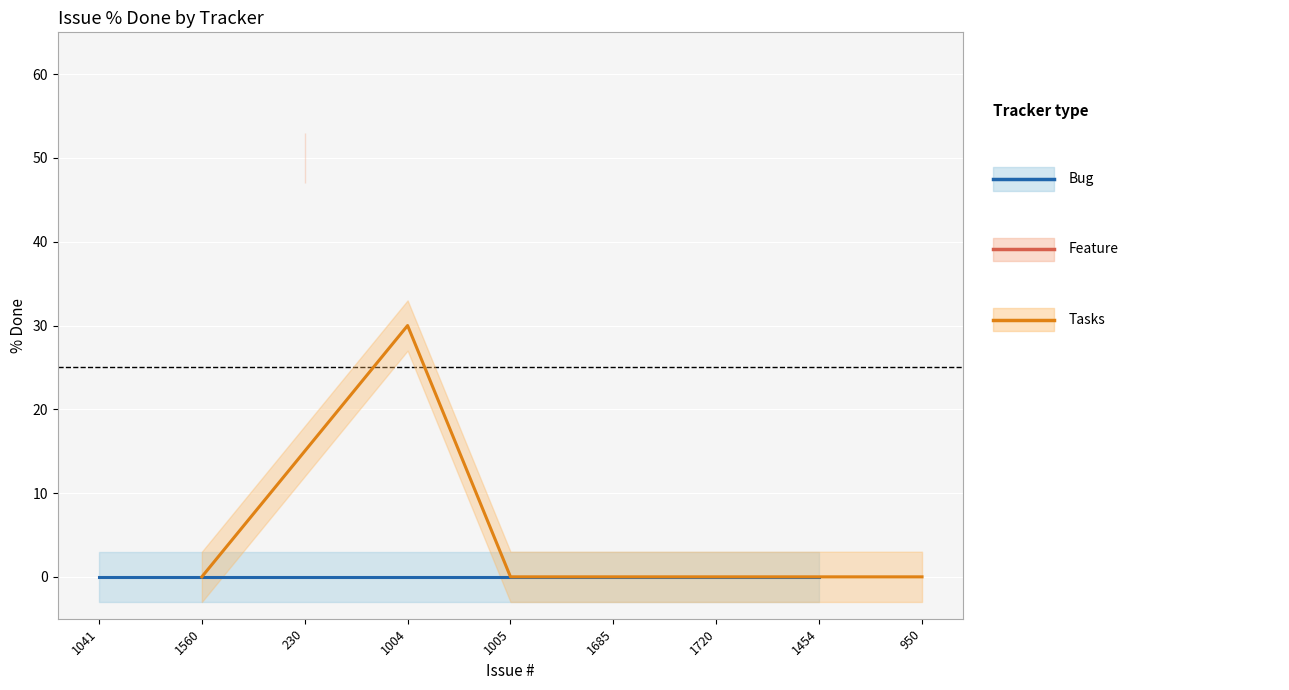

Reading left to right, what are all the values shown in this chart?

1041=0	1560=0	230=50	1004=30	1005=0	1685=0	1720=0	1454=0	950=0